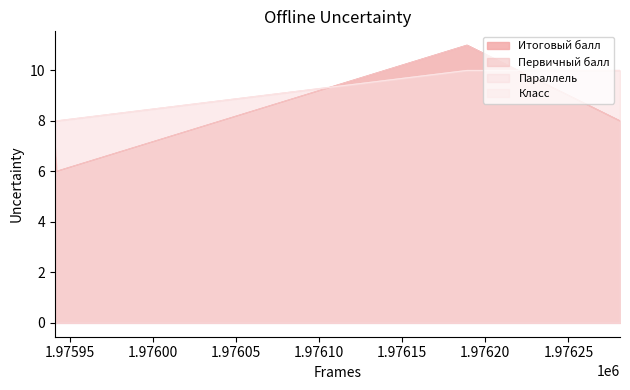

Which series changed the most between 1975941 and 1975942?

Итоговый балл